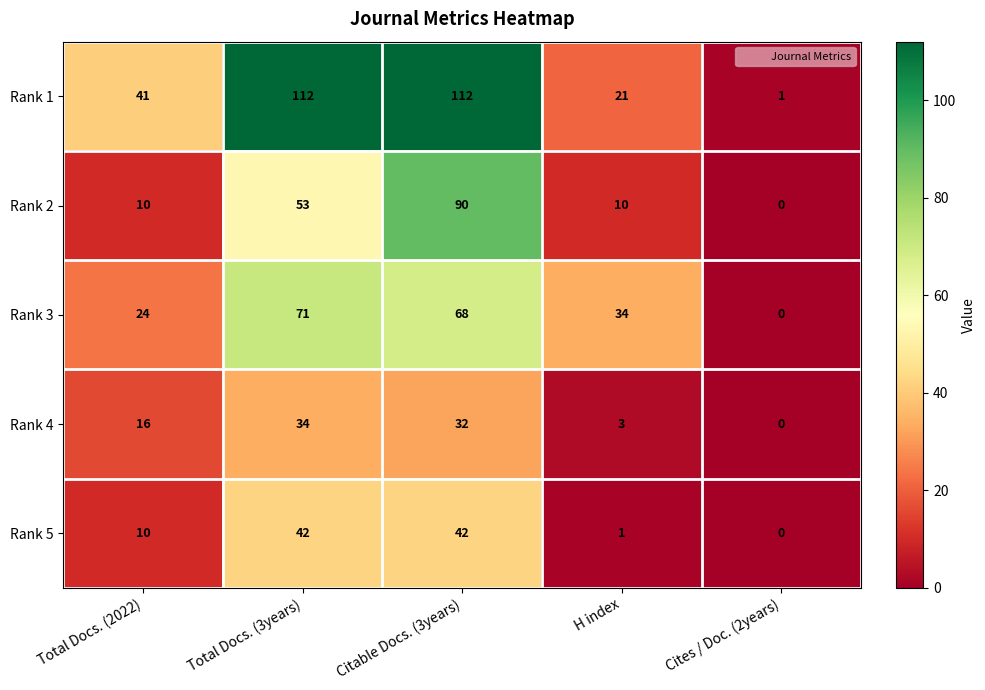

What is the sum of the Rank 1 values at H index and Citable Docs. (3years)?

133